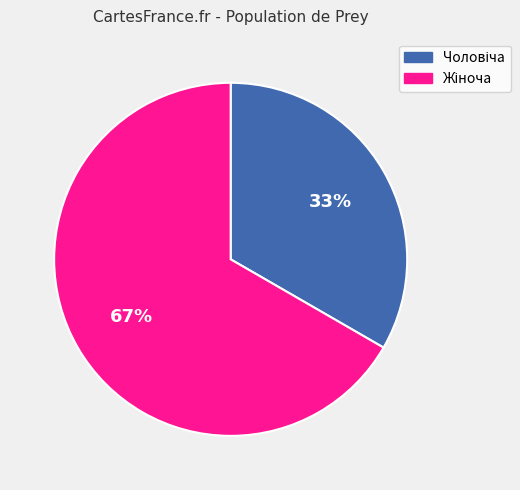

How many slices are in this pie chart?

2